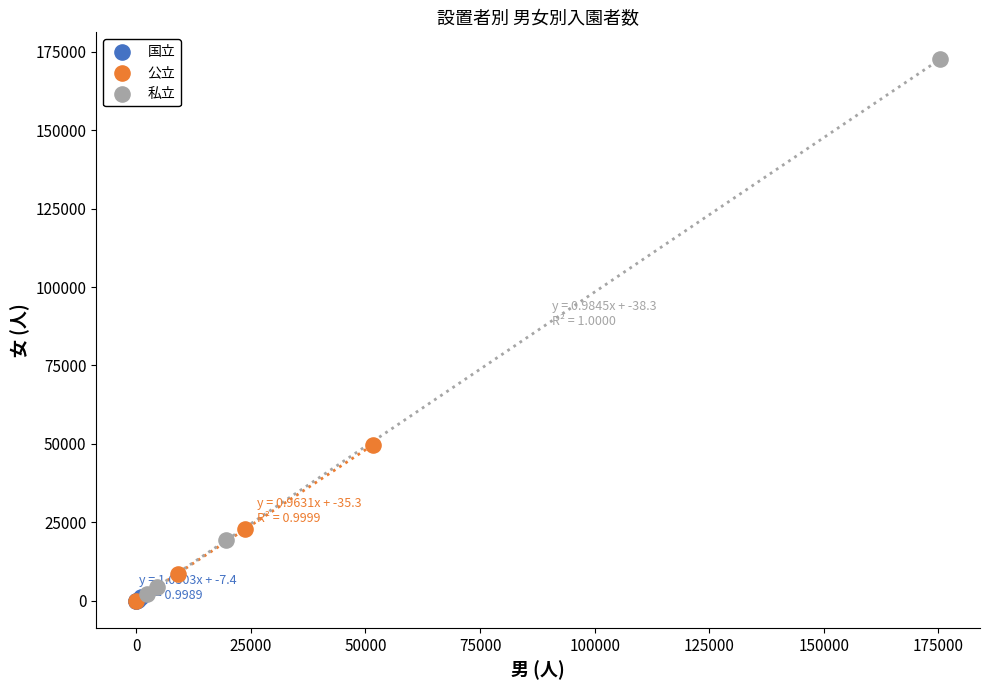

Which series has the widest spread of Y values?

私立